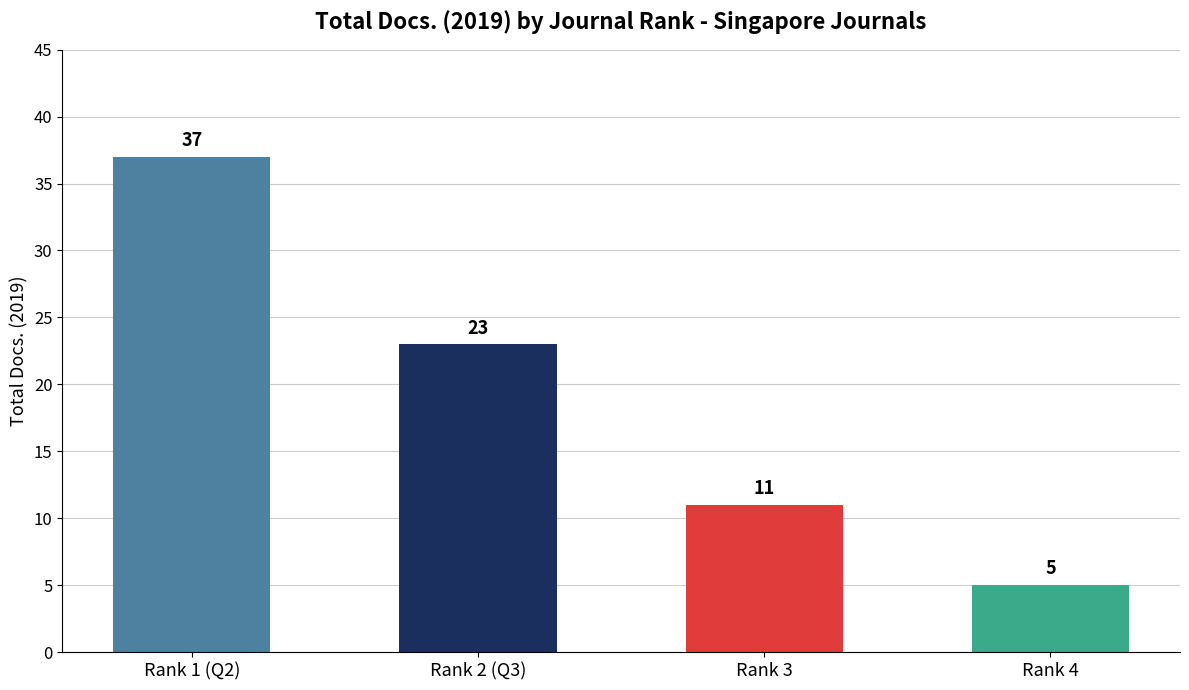

What position from the left is Rank 3?

3